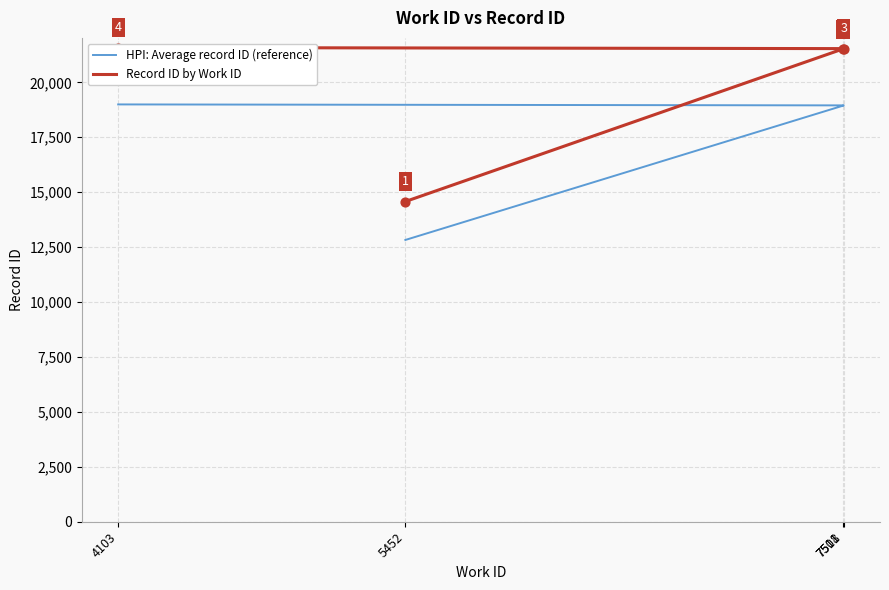

What are all the series names shown in the legend?

HPI: Average record ID (reference), Record ID by Work ID